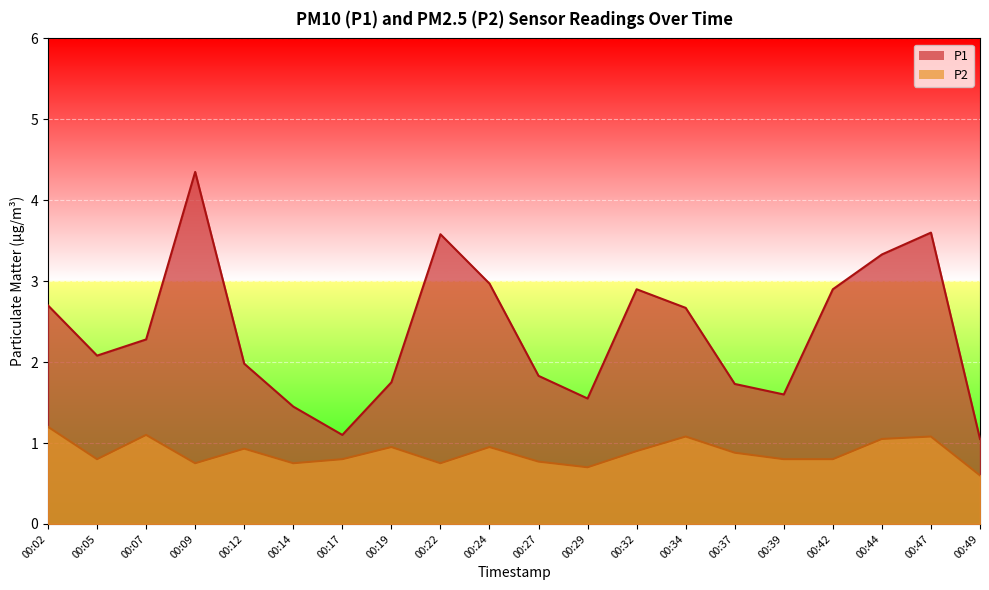

True or false: P2 and P1 intersect in this chart.

False